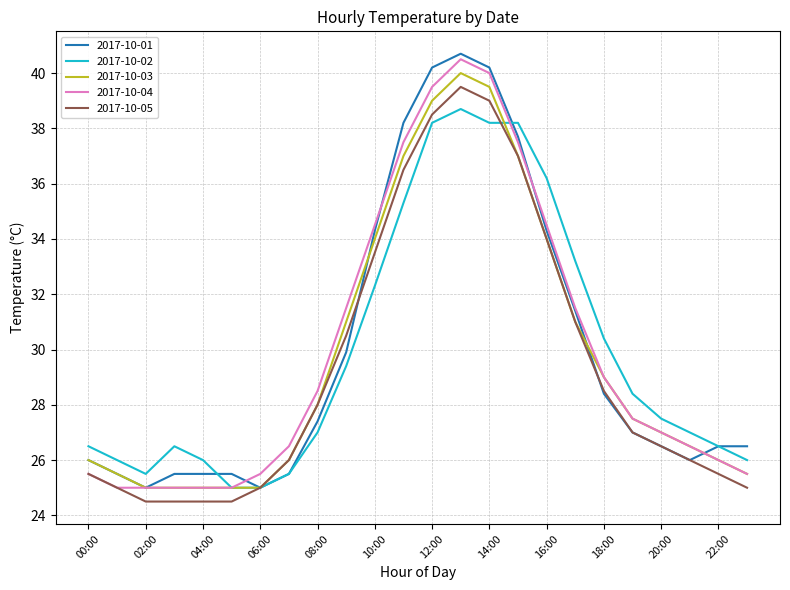

What is the difference between the second highest and second lowest values in the 2017-10-03 series?

14.5